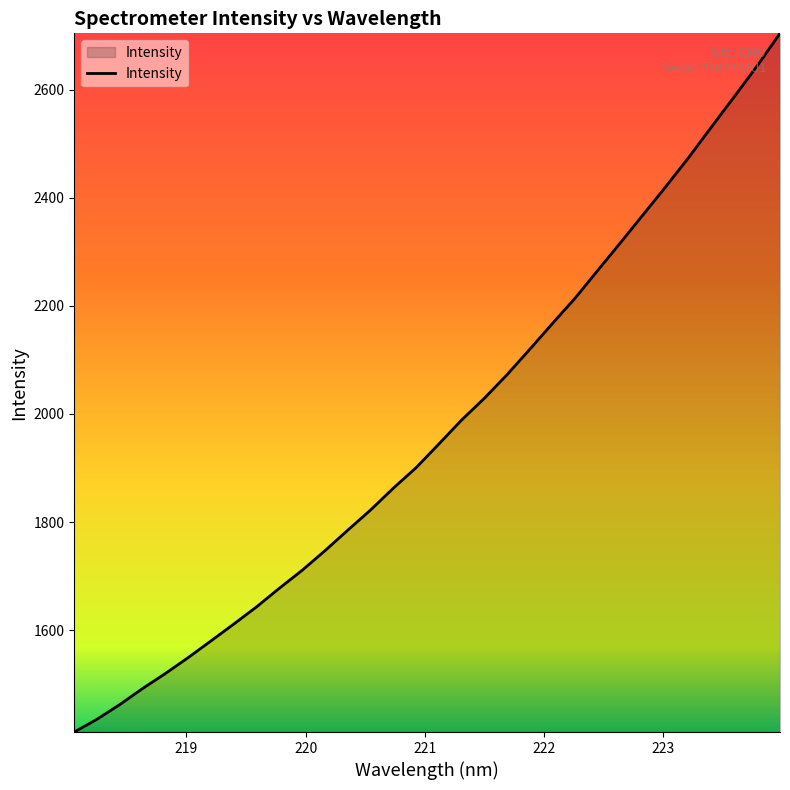

What is the smallest value displayed?

1411.5